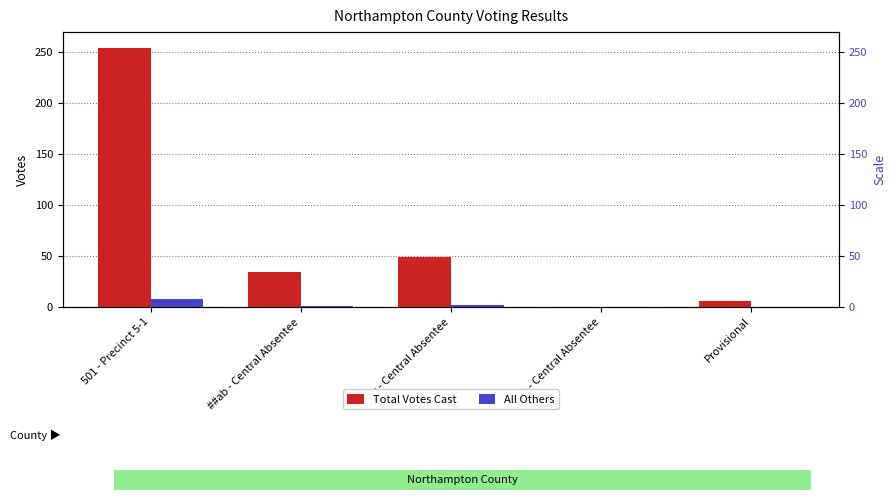

How many data points in Total Votes Cast are less than 34?

2